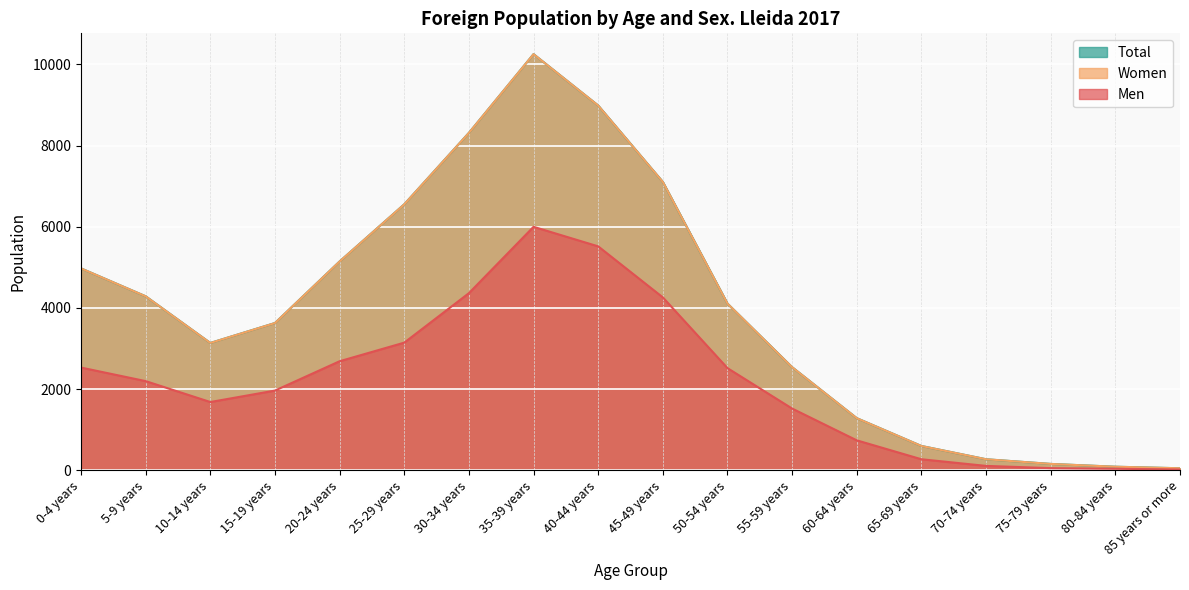

Is it true that Total equals 2540 at 55-59 years?

True